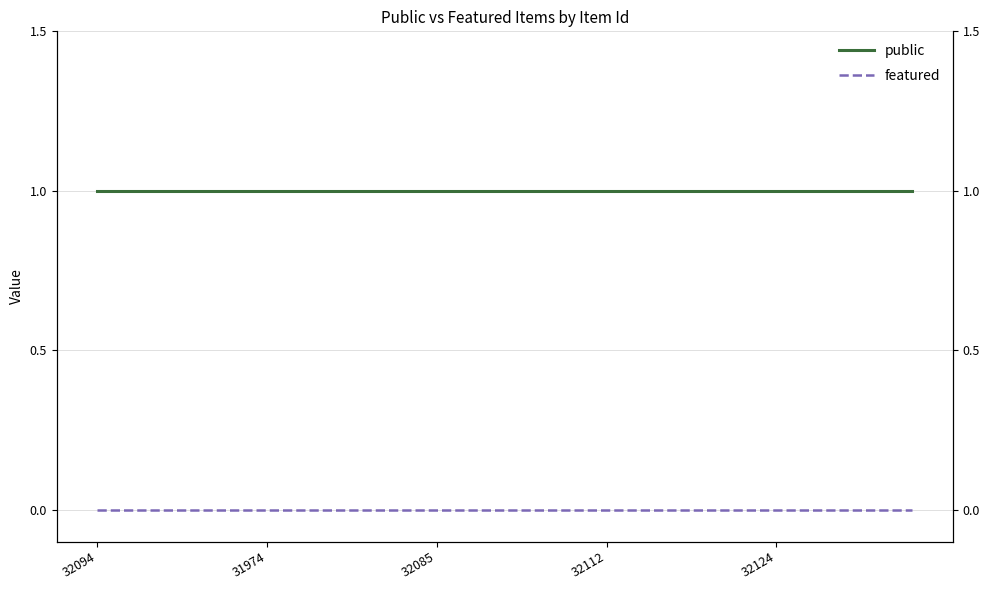

At which label is public closest to 1?

32094